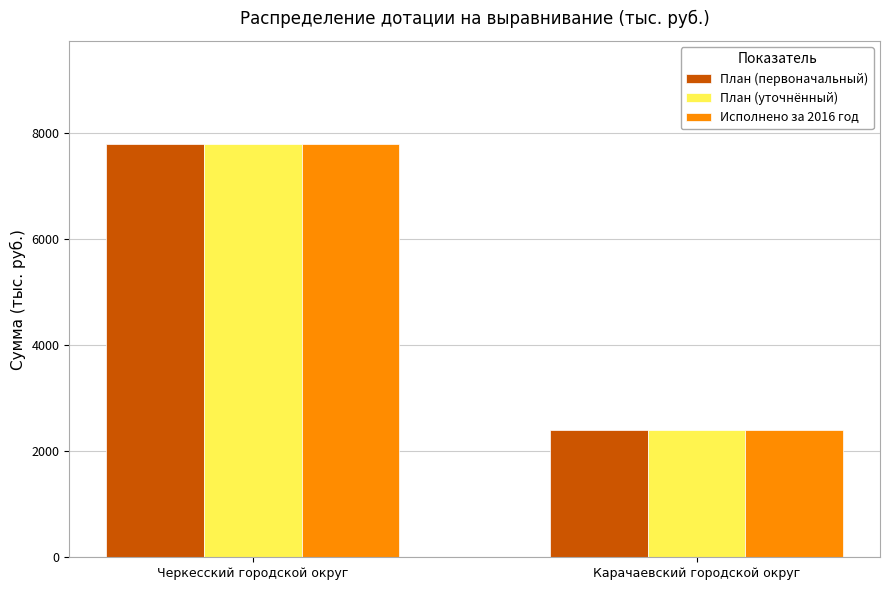

How many bars are there in each group?

3